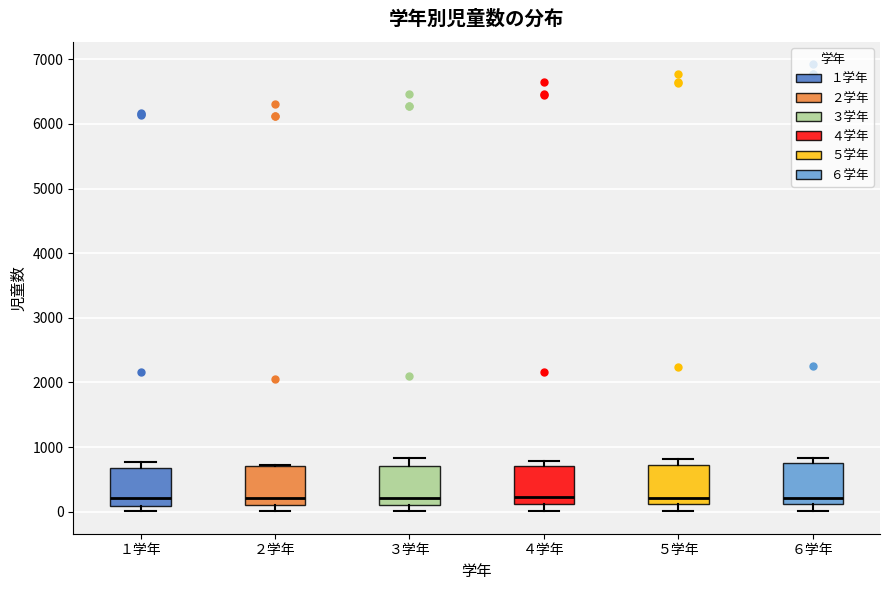

Reading left to right, read every box against the y-axis: the position of its median line, the range the box covers, and the ends of its whiskers. The values are not printed on the chart, so give them approximately, as read against the axis.

１学年: median 200, box 100 to 700, whiskers 0 to 800
２学年: median 200, box 100 to 700, whiskers 0 to 700
３学年: median 200, box 100 to 700, whiskers 0 to 800
４学年: median 200, box 100 to 700, whiskers 0 to 800
５学年: median 200, box 100 to 700, whiskers 0 to 800
６学年: median 200, box 100 to 800, whiskers 0 to 800 (just above the box's upper edge)